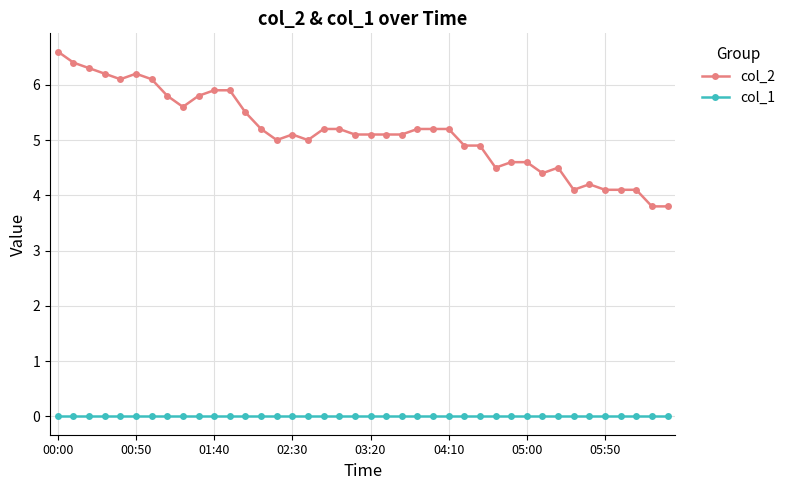

How many data points does each series have?

40